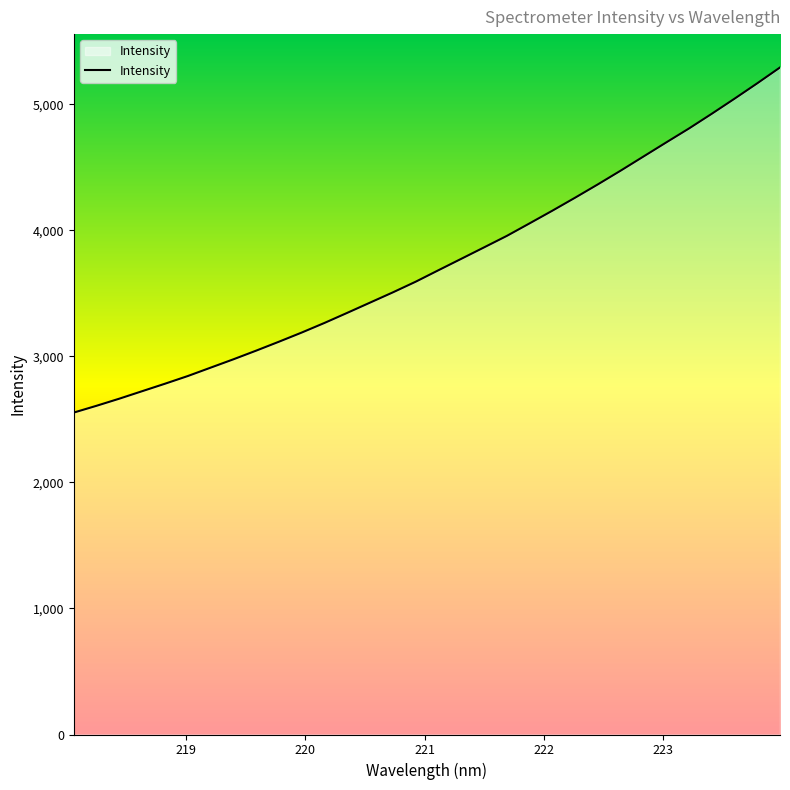

How many distinct data groups are displayed?

1